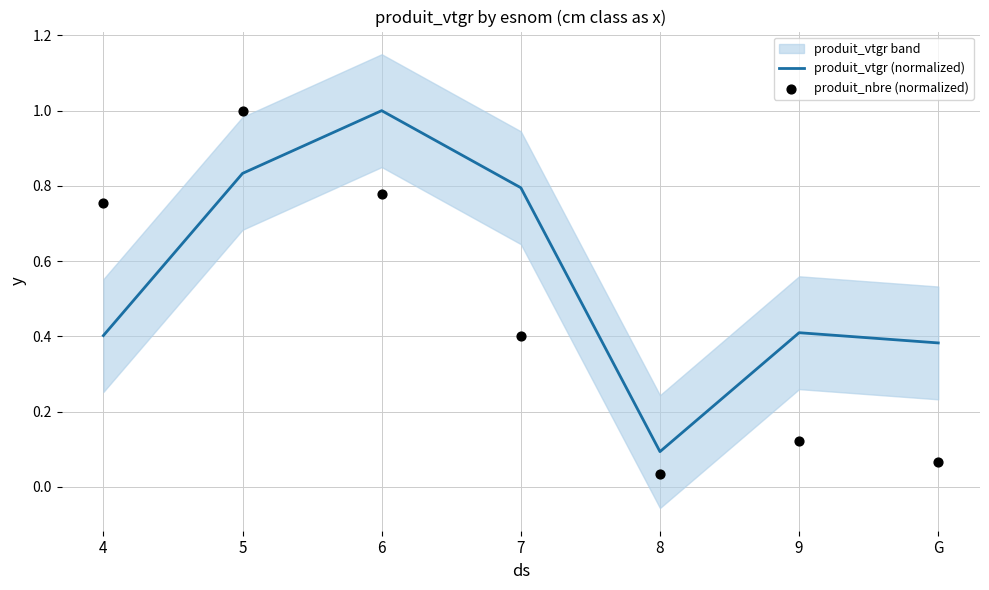

At how many categories does at least one series exceed 0?

7